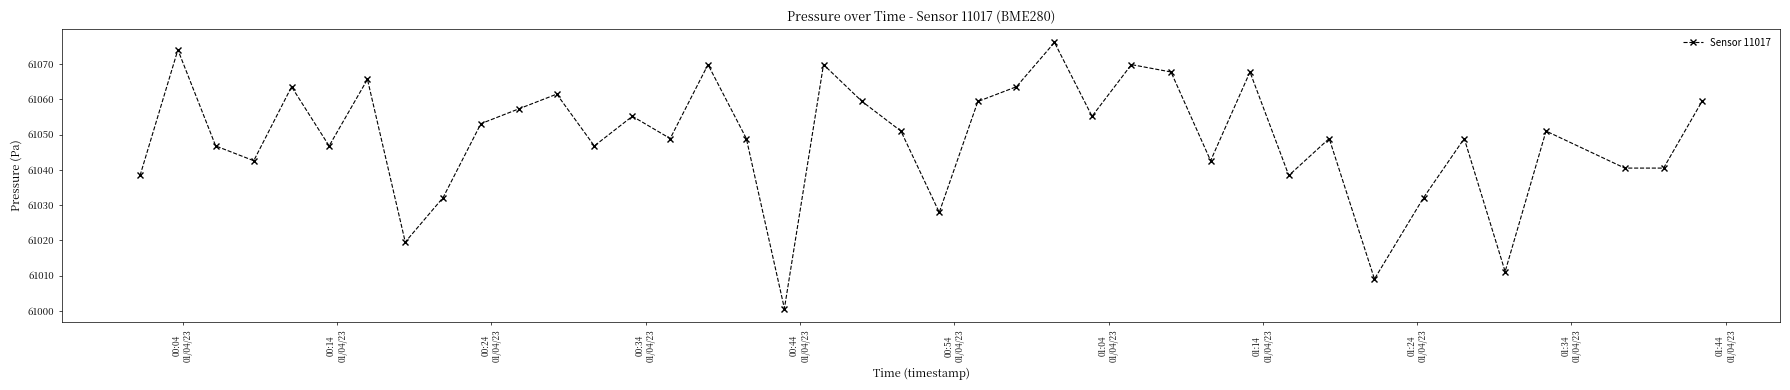

Reading left to right, what are all the values shown in this chart?

61038.4	61074.0	61046.8	61042.6	61063.6	61046.8	61065.7	61019.5	61032.1	61053.1	61057.3	61061.5	61046.8	61055.2	61048.9	61069.8	61048.9	61000.7	61069.8	61059.4	61051.0	61027.9	61059.4	61063.6	61076.1	61055.2	61069.8	61067.8	61042.6	61067.8	61038.4	61048.9	61009.1	61032.1	61048.9	61011.2	61051.0	61040.5	61040.5	61059.4